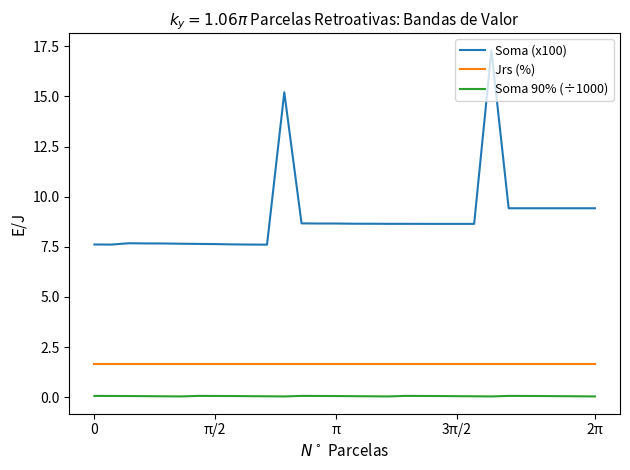

Rank the series by their maximum value, from highest to lowest.

Soma (x100), Jrs (%), Soma 90% (÷1000)